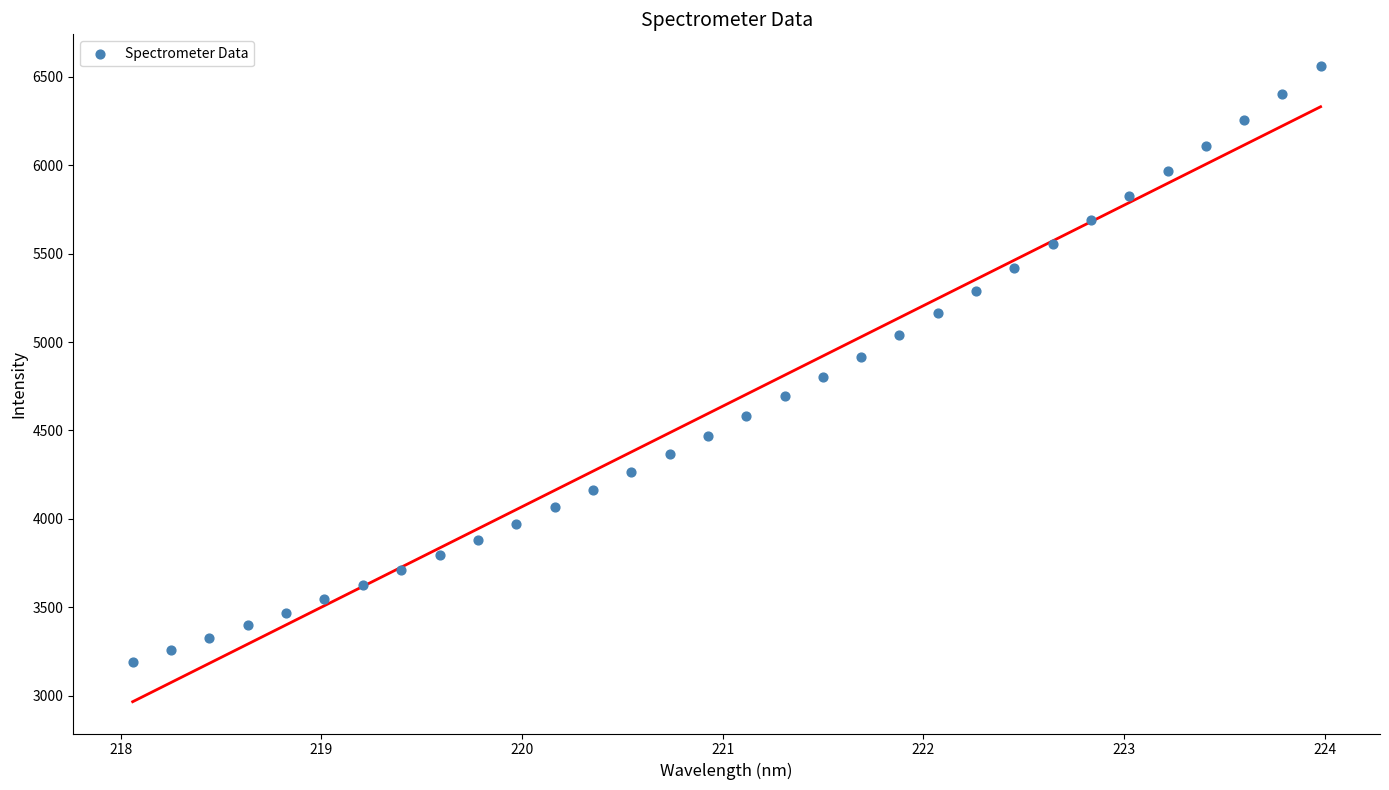

What is the range of X values (max minus min)?

5.9